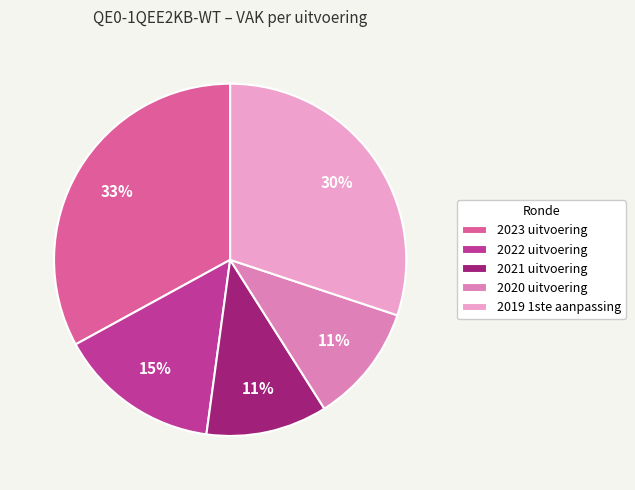

The 2022 uitvoering slice represents 2% of the pie. True or false?

False